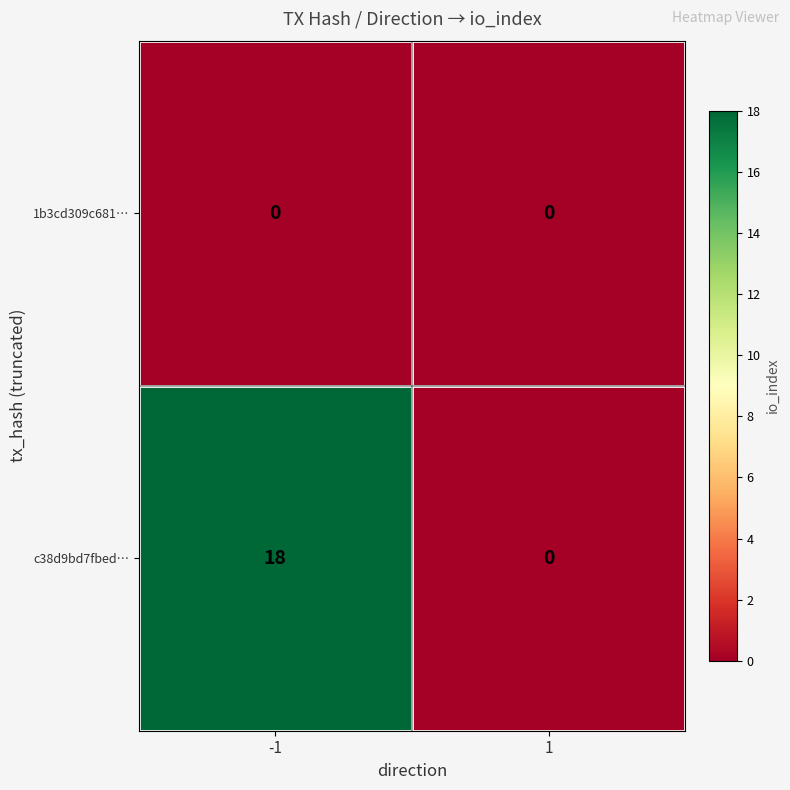

Which series has the widest spread of values?

c38d9bd7fbed…